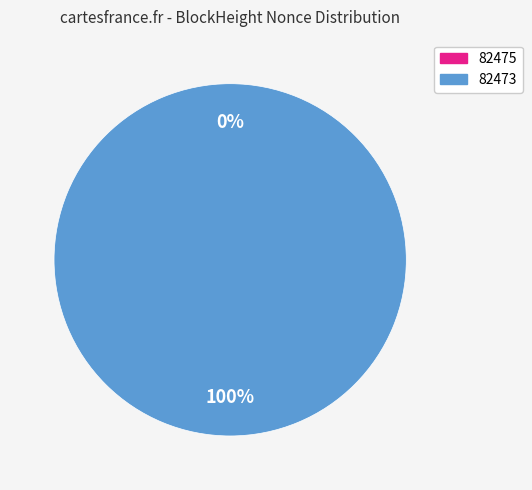

To the nearest percent, what is the average slice percentage?

50%